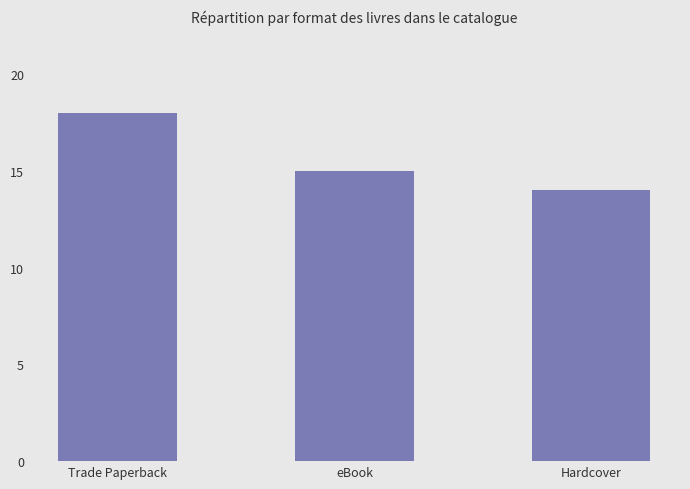

Reading left to right, list all the values displayed in this chart.

Trade Paperback=18	eBook=15	Hardcover=14